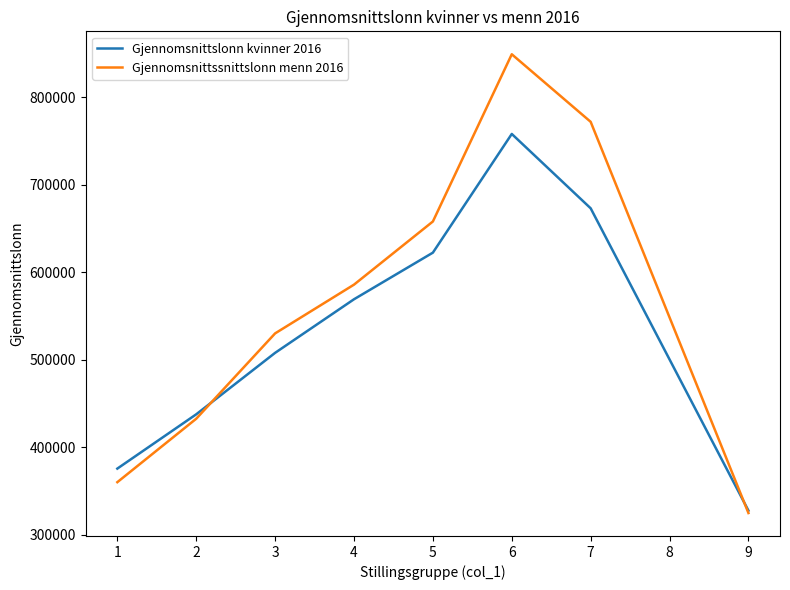

The value of Gjennomsnittslonn kvinner 2016 at 7 is 1009728.6. True or false?

False